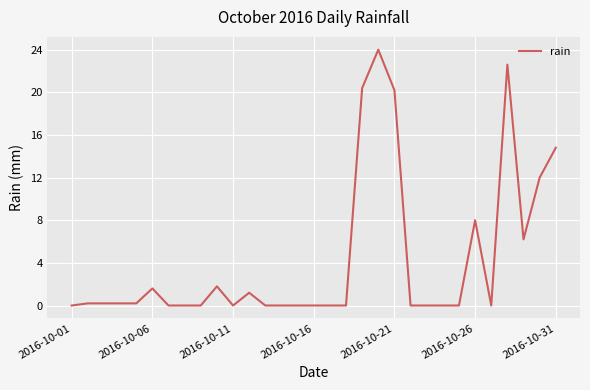

What is the difference between the maximum and minimum values?

24.0